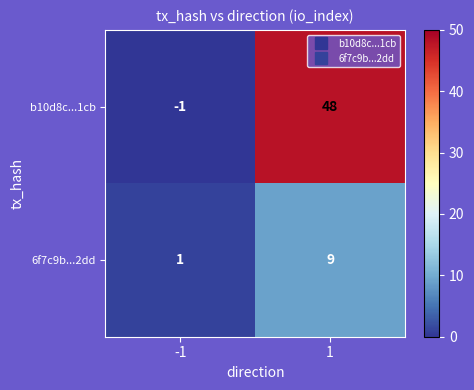

Between -1 and 1, which series saw the biggest shift?

b10d8c...1cb